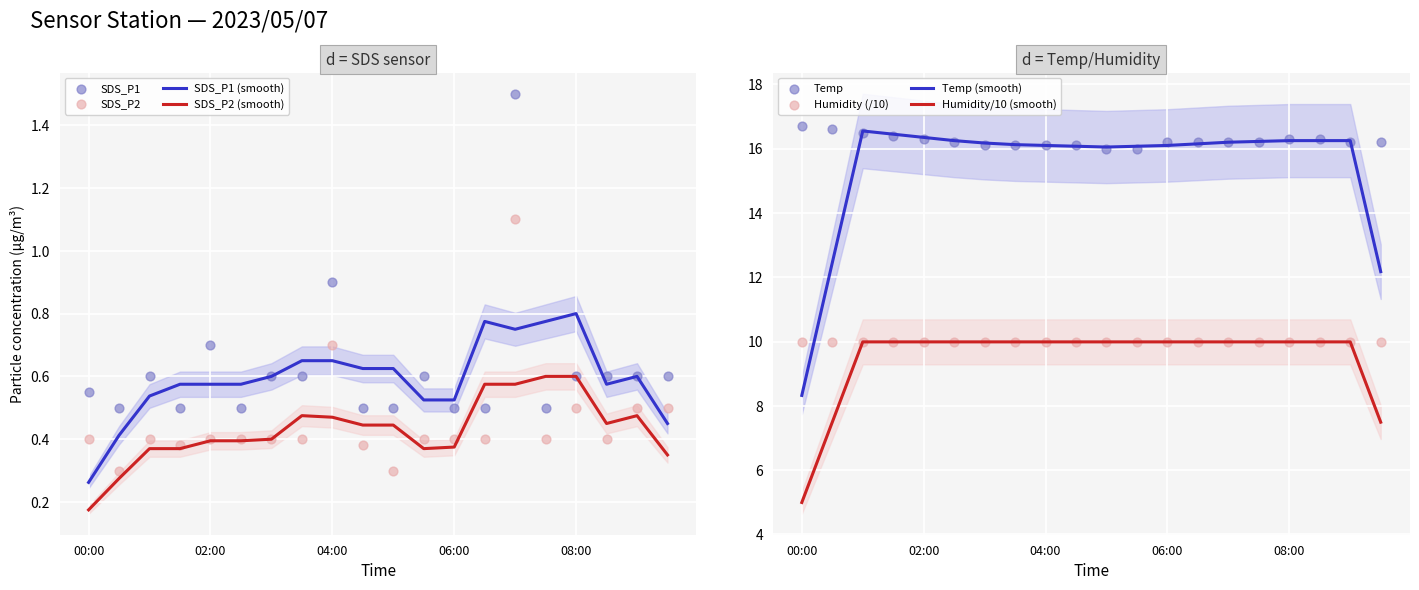

At which category is the sum across all series the highest?

07:00